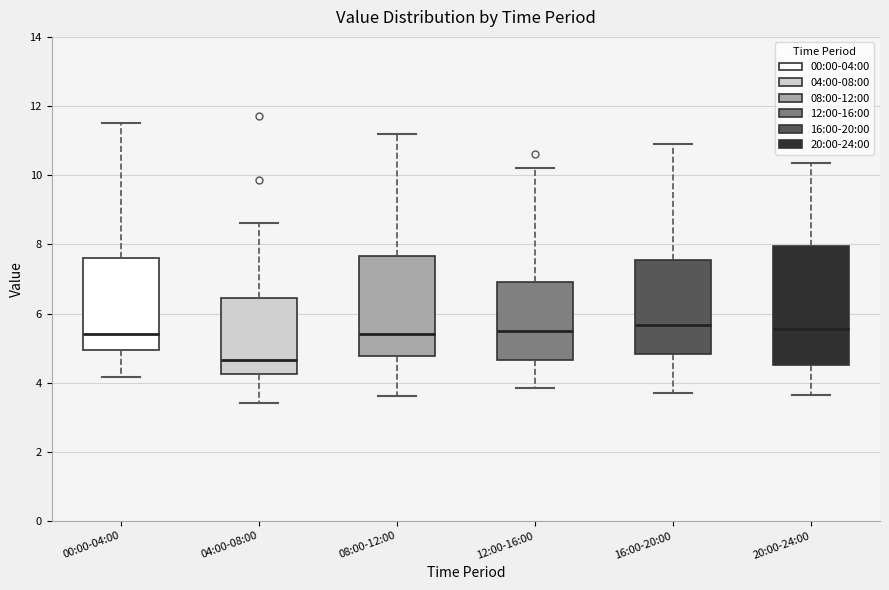

Where is the lower edge of the box for 00:00-04:00 on the y-axis? The values are not printed on the chart, so give them approximately, as read against the axis.

5.0